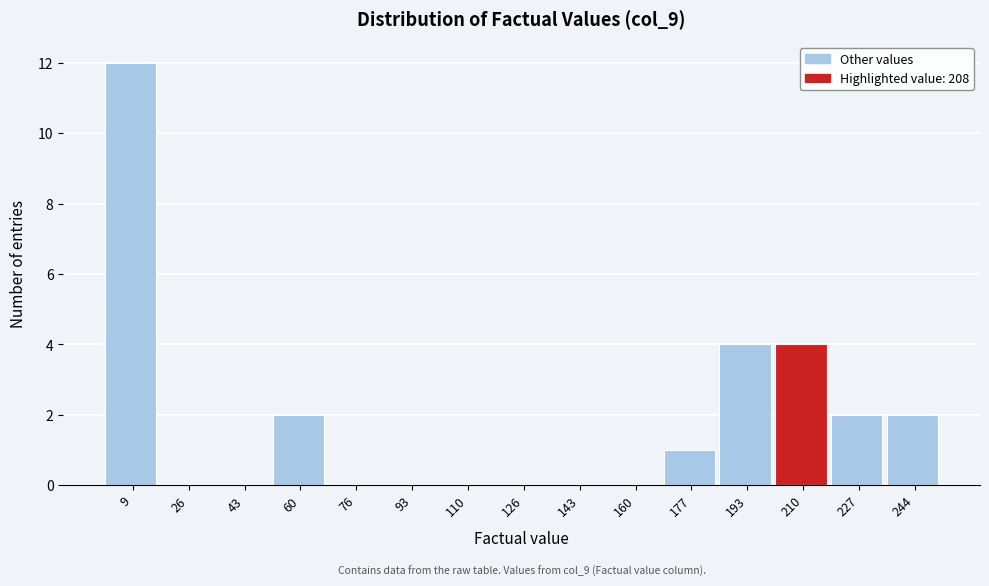

Over which range of the x-axis is the bar tallest?

2 to 18